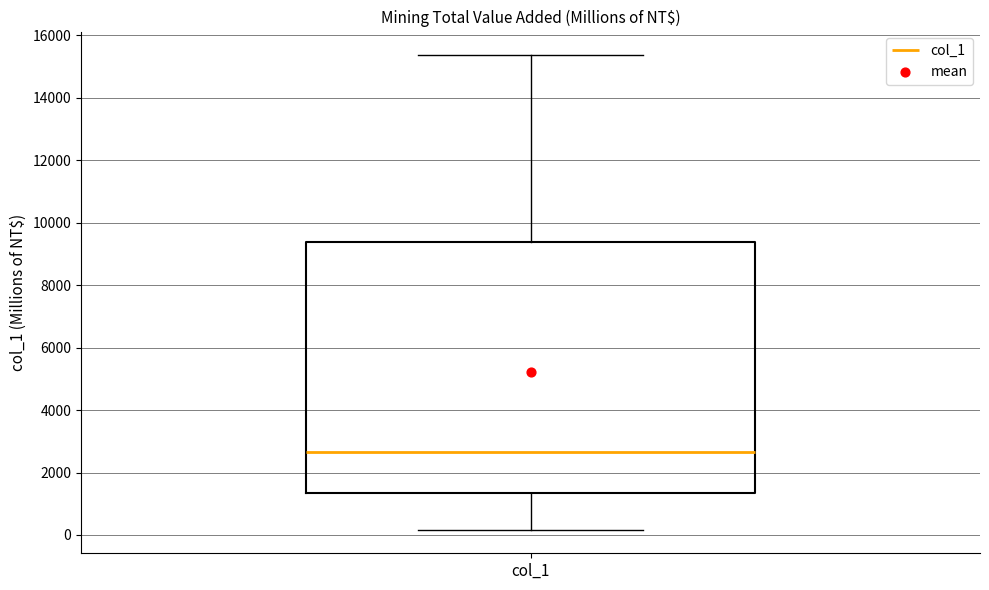

Transcribe this box plot: give where the median line is, the range the box spans, and where the two whiskers end, as read against the y-axis. The values are not printed on the chart, so give them approximately, as read against the axis.

median 2600, box 1400 to 9400, whiskers 200 to 15400